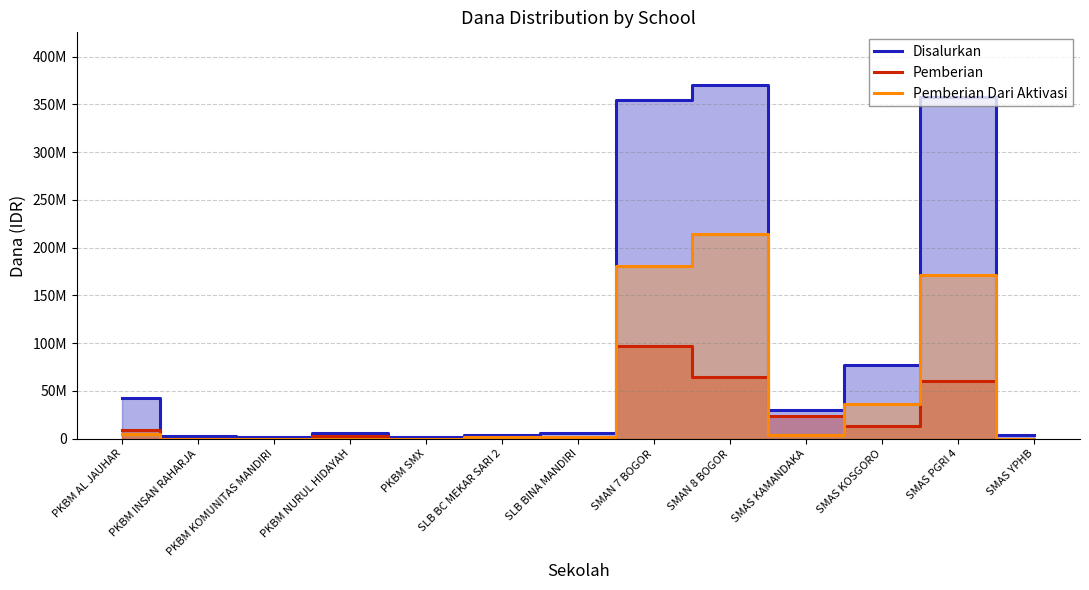

How many interior local valleys does the Pemberian Dari Aktivasi series have?

1